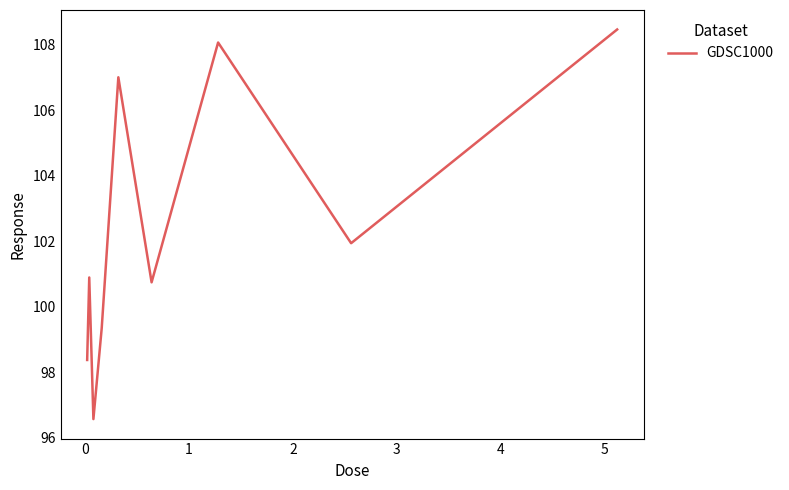

What is the minimum value shown in the chart?

96.6